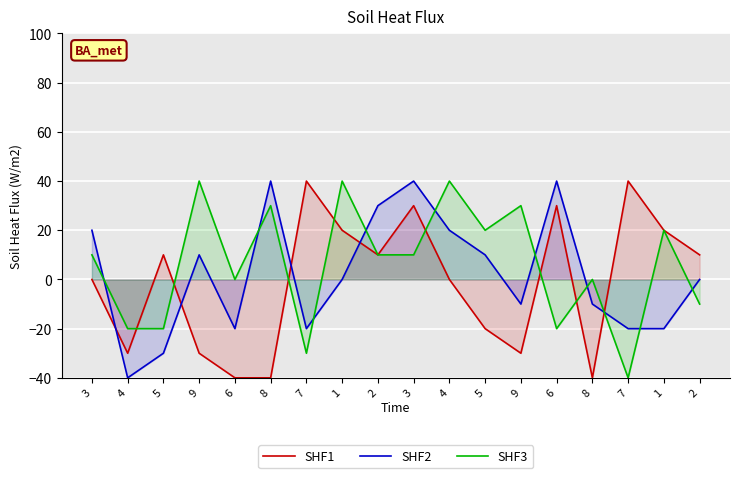

Where is the first local minimum for SHF1?

4